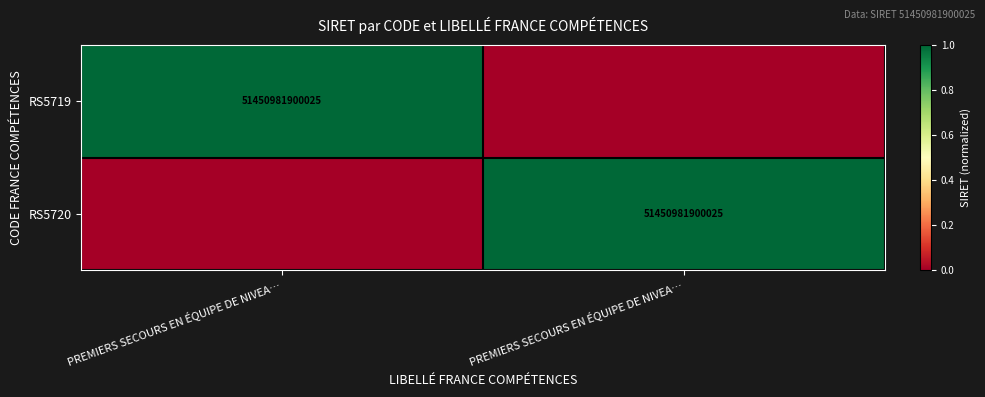

Between PREMIERS SECOURS EN ÉQUIPE DE NIVEA… and PREMIERS SECOURS EN ÉQUIPE DE NIVEA…, which is larger?

PREMIERS SECOURS EN ÉQUIPE DE NIVEA…